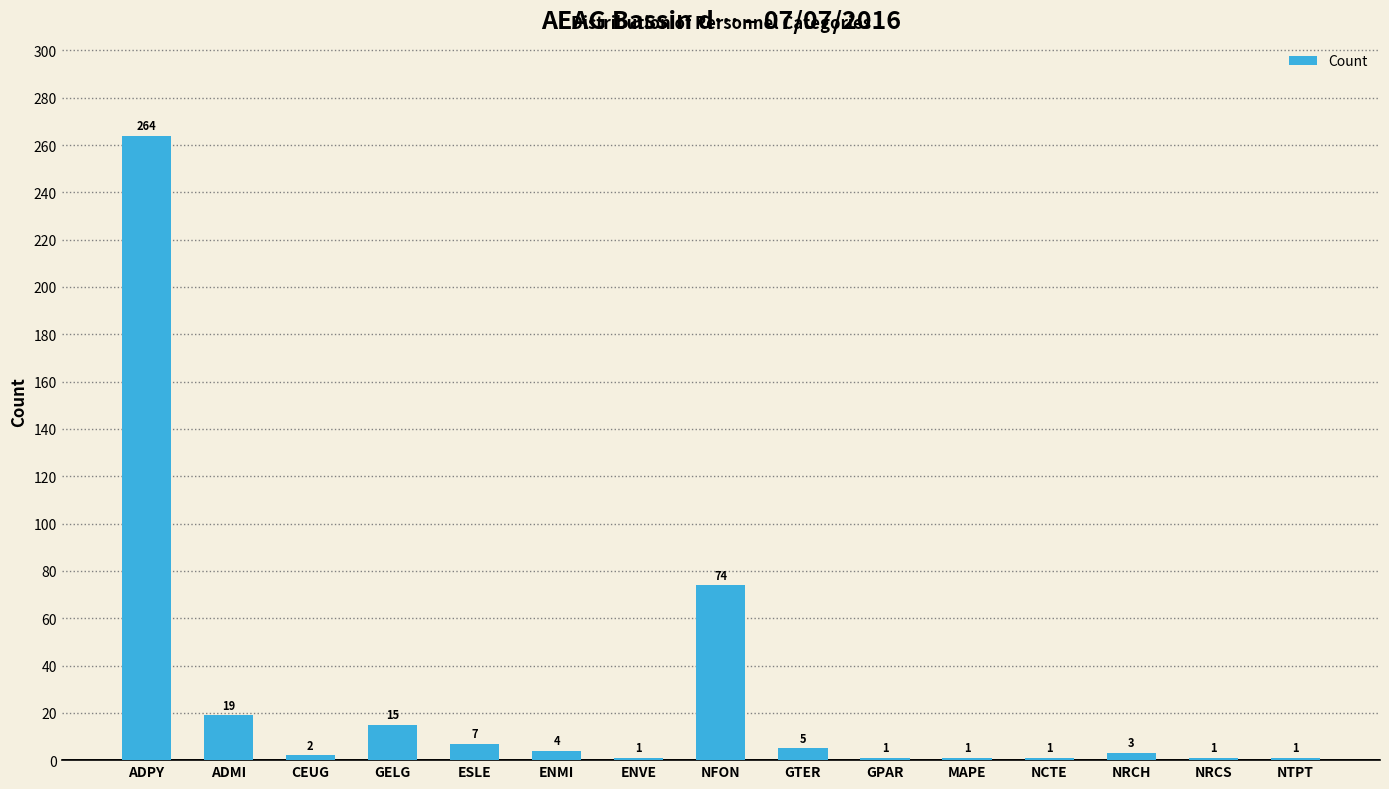

How many series are shown in this chart?

1